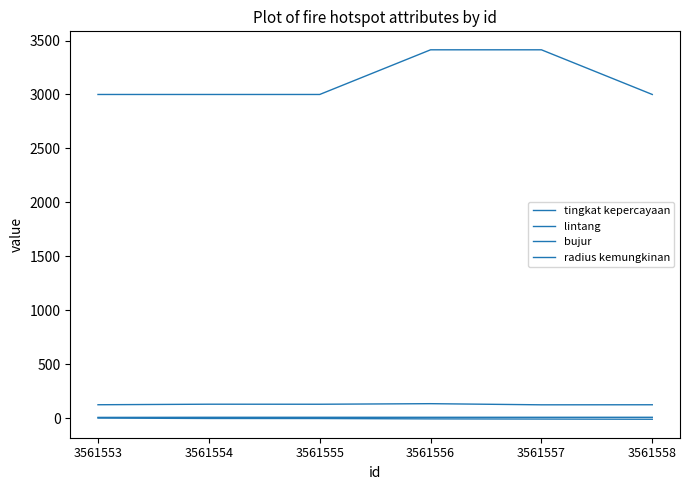

Reading left to right, extract all data points from this chart.

tingkat kepercayaan: 7.0	8.0	8.0	8.0	8.0	8.0
lintang: 0.7	-2.9	-3.3	-6.7	-8.2	-10.1
bujur: 124.3	129.3	129.0	134.2	123.6	124.2
radius kemungkinan: 3000.0	3000.0	3000.0	3414.0	3414.0	3000.0